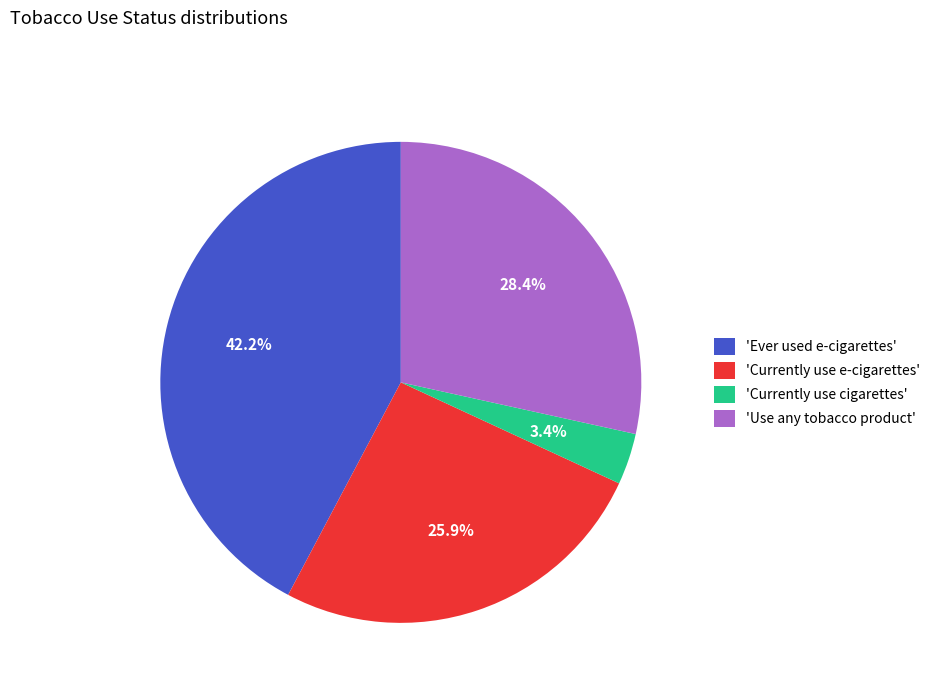

How many segments does this pie chart have?

4